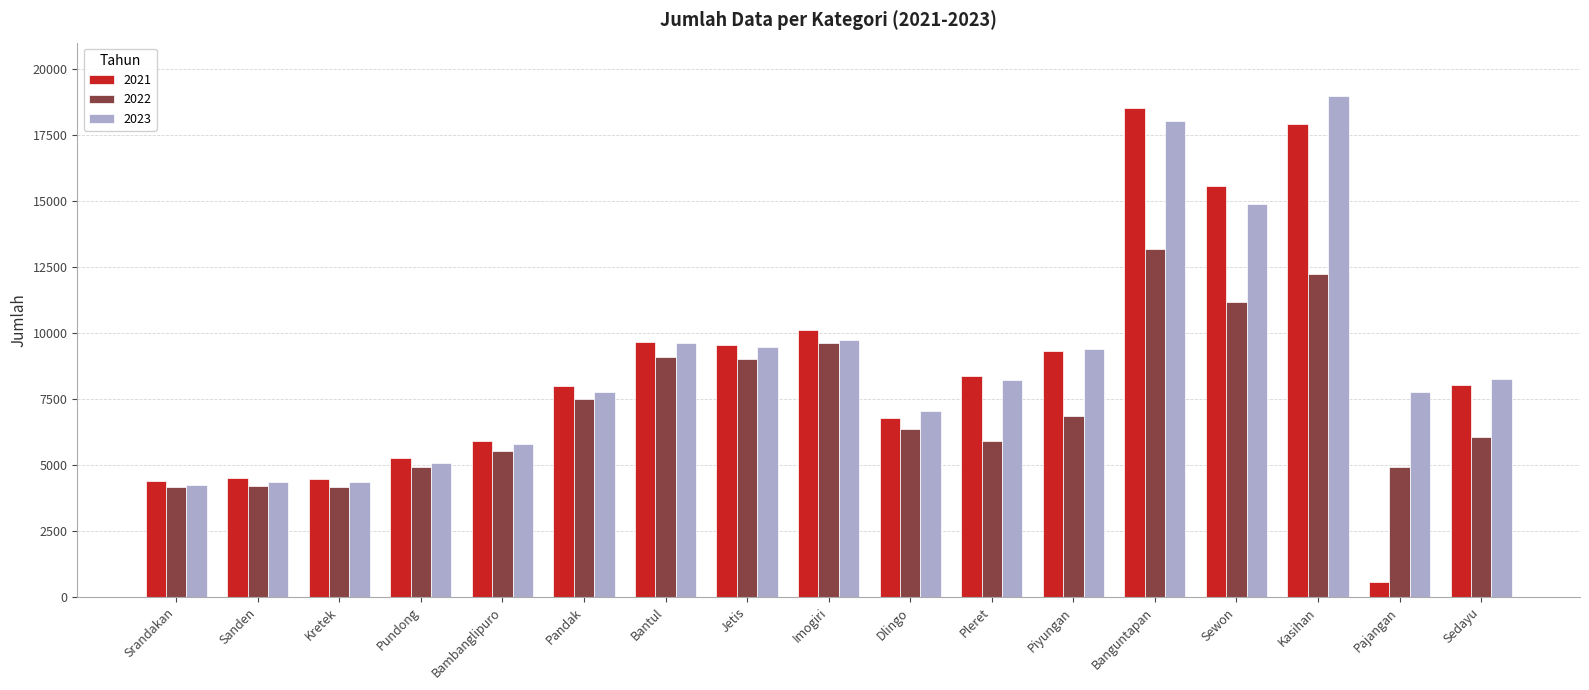

Which series has the widest spread of values?

2021